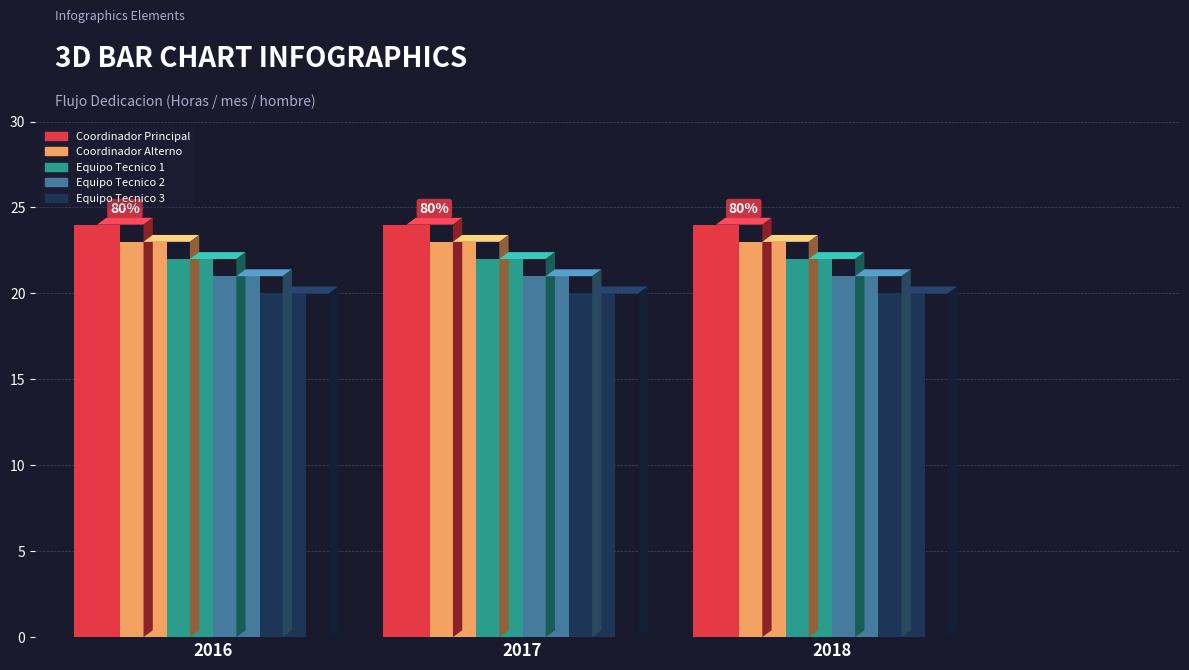

Is it true that Equipo Tecnico 2 equals 21 at 2017?

True